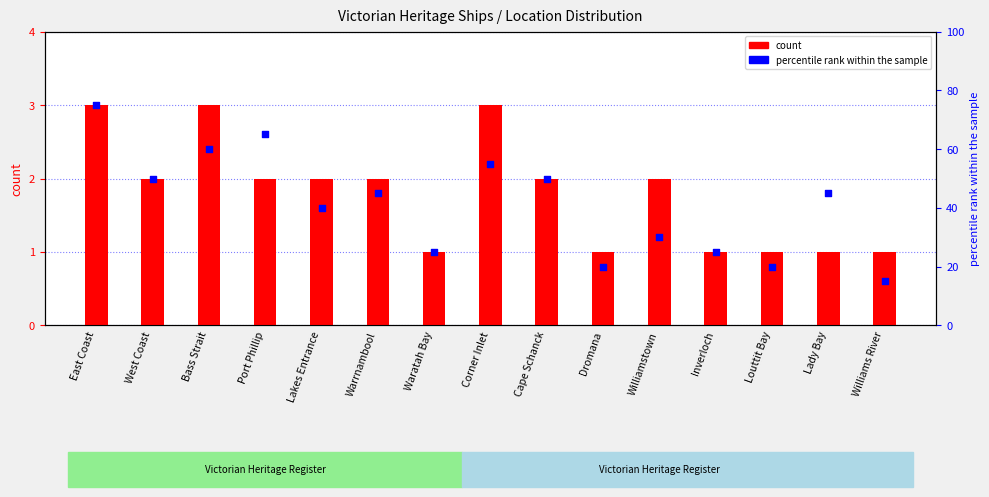

What is the total value across all series at Williamstown?

32